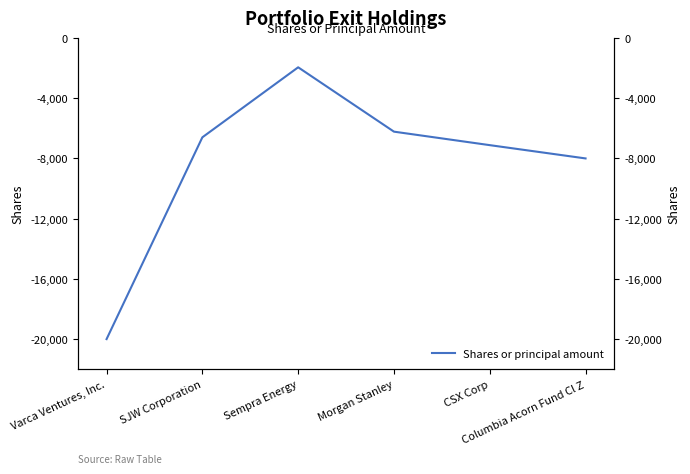

What is the change in value from CSX Corp to Columbia Acorn Fund Cl Z?

-882